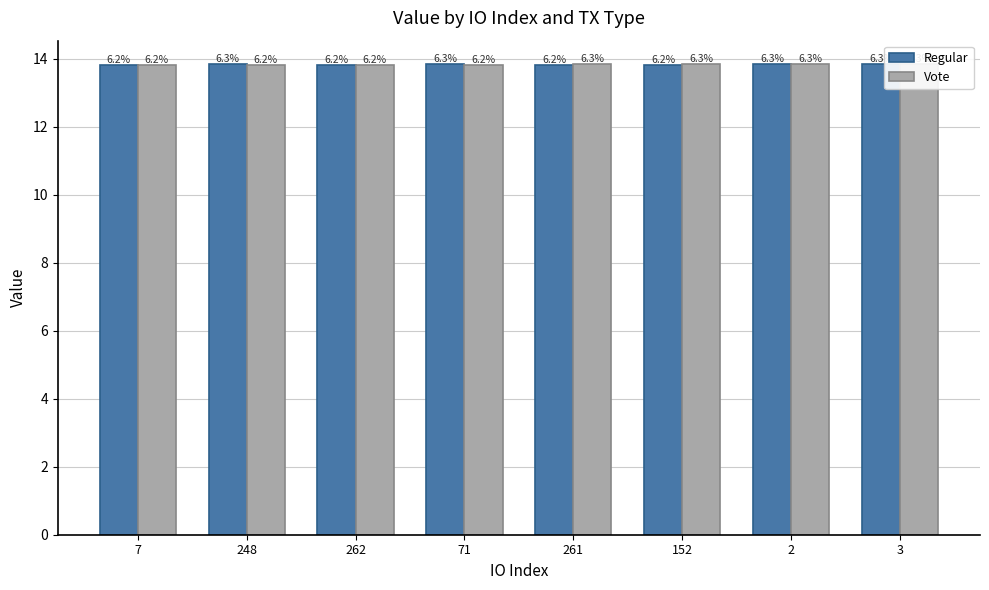

How many bars are there in each group?

2